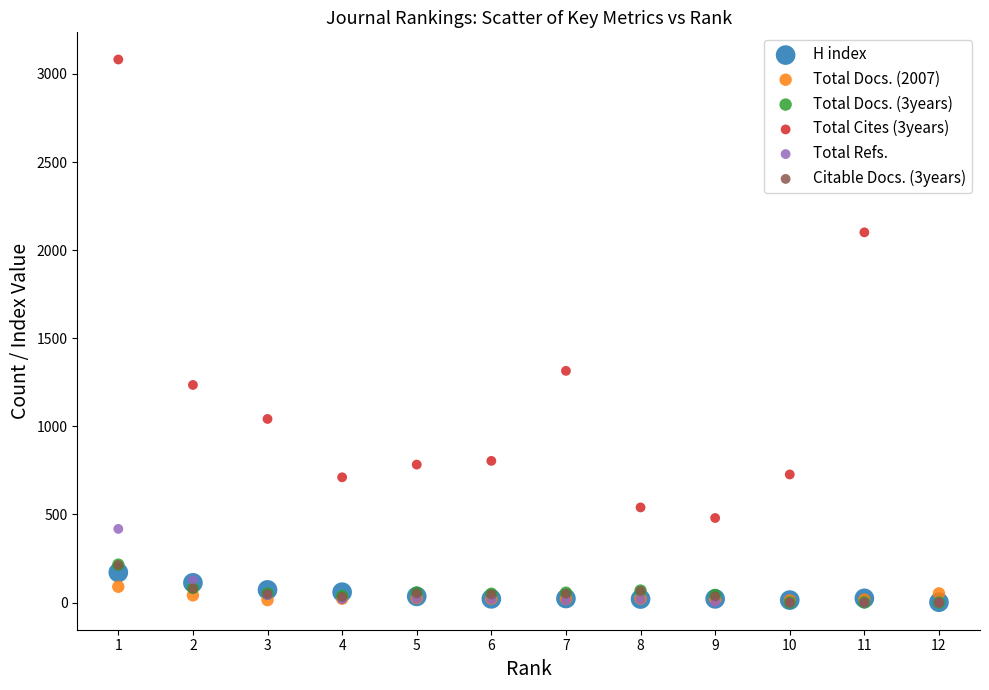

What are all the series names shown in the legend?

H index, Total Docs. (2007), Total Docs. (3years), Total Cites (3years), Total Refs., Citable Docs. (3years)